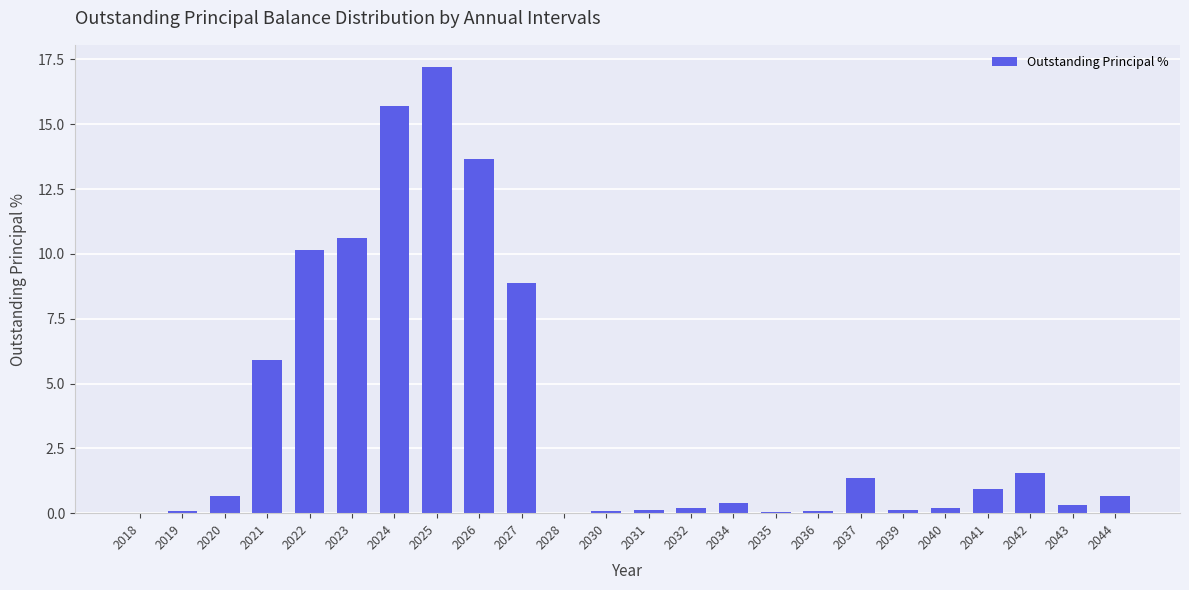

Is it true that the value at 2028 is 0.0?

True